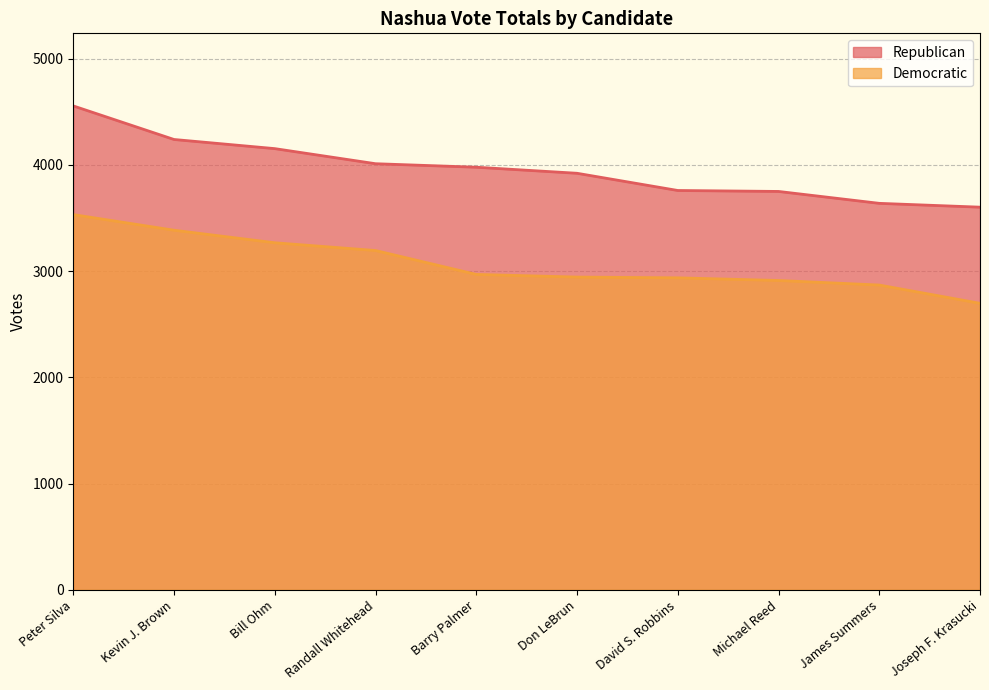

Reading left to right, extract all data points from this chart.

Republican: Peter Silva=4554	Kevin J. Brown=4238	Bill Ohm=4152	Randall Whitehead=4010	Barry Palmer=3977	Don LeBrun=3920	David S. Robbins=3758	Michael Reed=3749	James Summers=3637	Joseph F. Krasucki=3601
Democratic: Peter Silva=3531	Kevin J. Brown=3384	Bill Ohm=3266	Randall Whitehead=3193	Barry Palmer=2968	Don LeBrun=2943	David S. Robbins=2936	Michael Reed=2911	James Summers=2868	Joseph F. Krasucki=2696